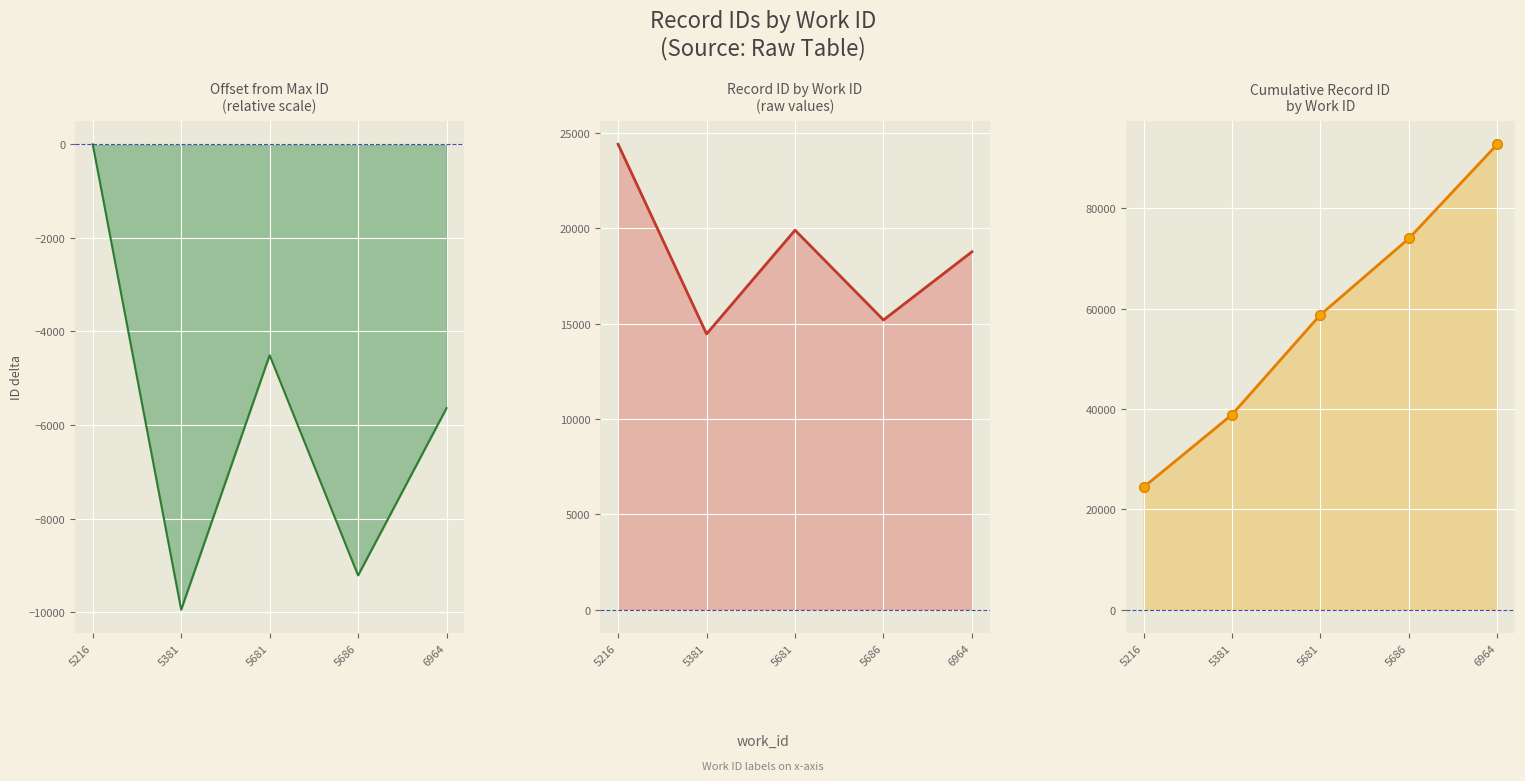

What is the difference between the maximum and minimum values in the id_offset_line series?

9949